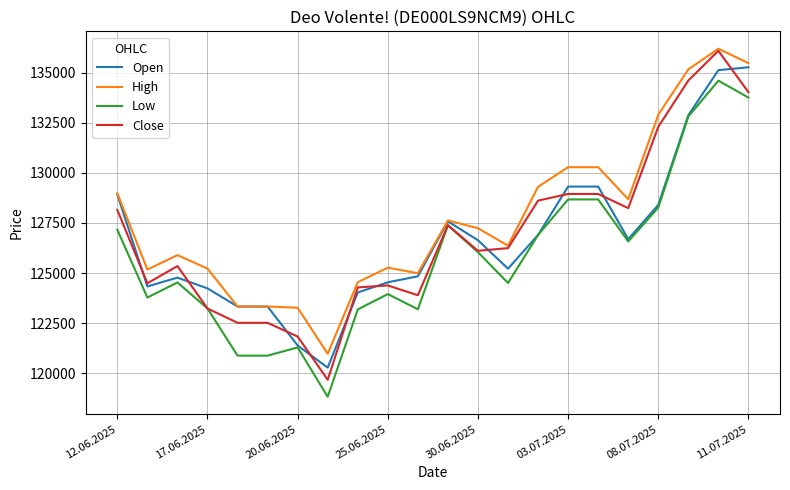

What is the smallest value displayed?

118823